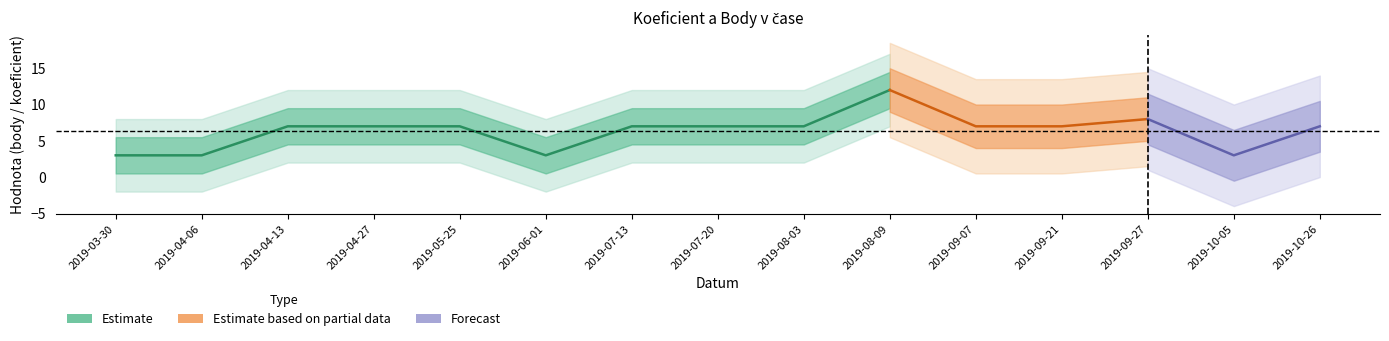

At which category does Body reach its first local peak?

2019-08-09